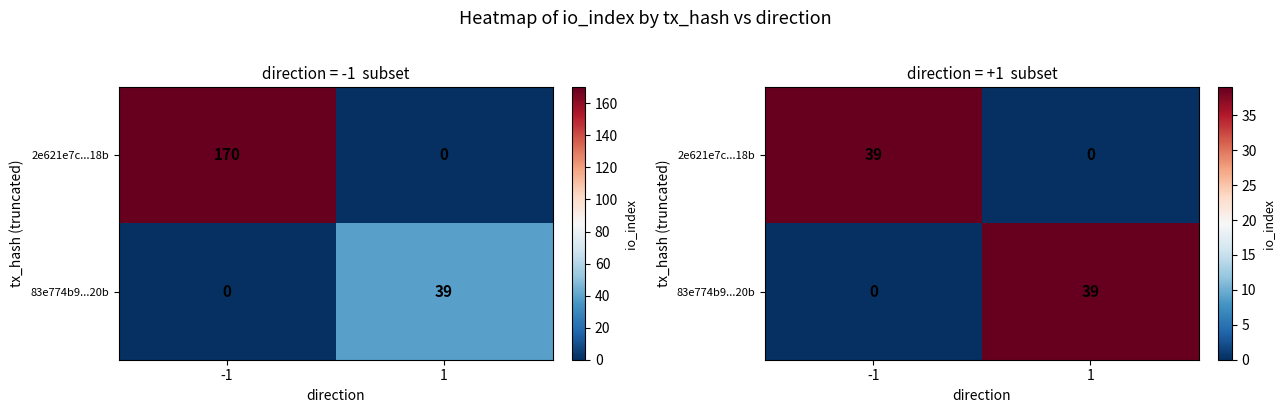

What is the total value across all series at 1?

39